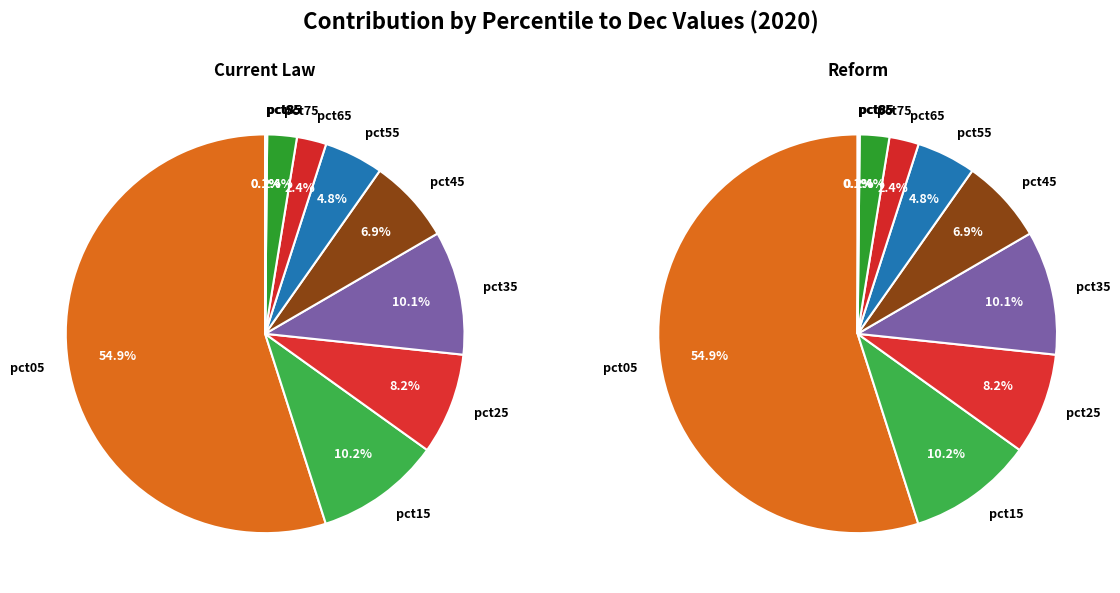

Which has a higher value, pct25 or pct15?

pct15